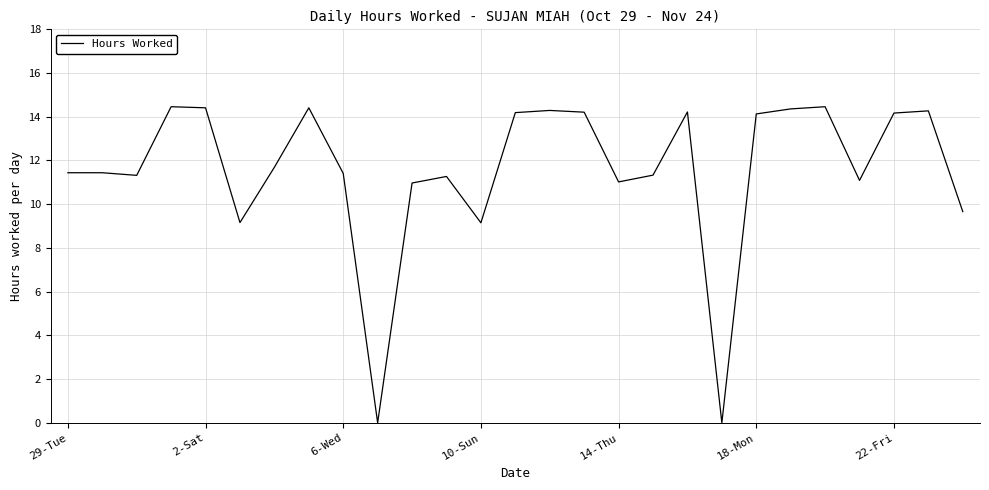

Between 29-Tue and 22-Fri, which is larger?

22-Fri